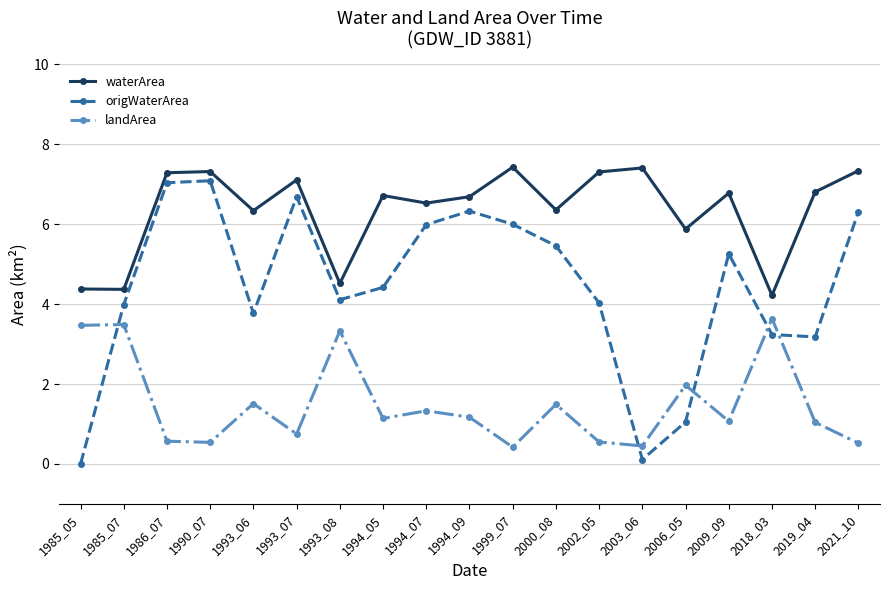

True or false: origWaterArea has more than 1 points higher than both neighbors.

True